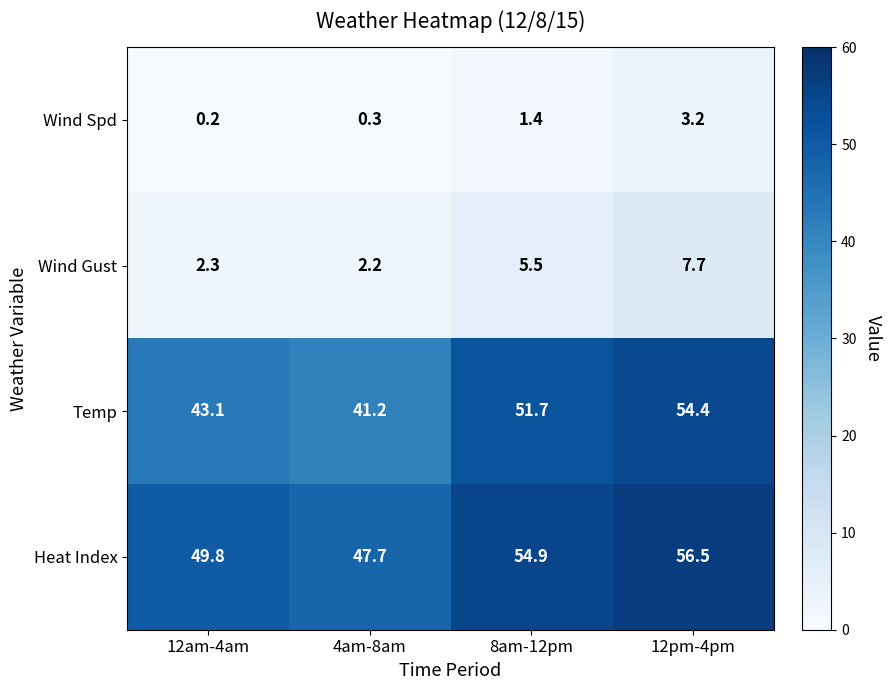

Read the Wind Spd value at 12pm-4pm.

3.2